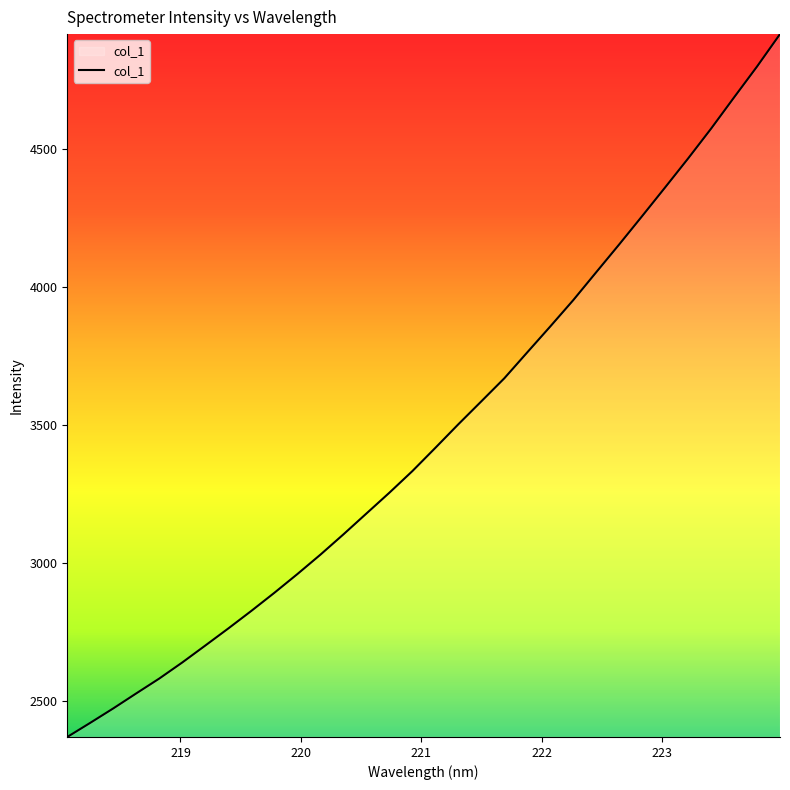

What is the maximum value shown in the chart?

4917.2